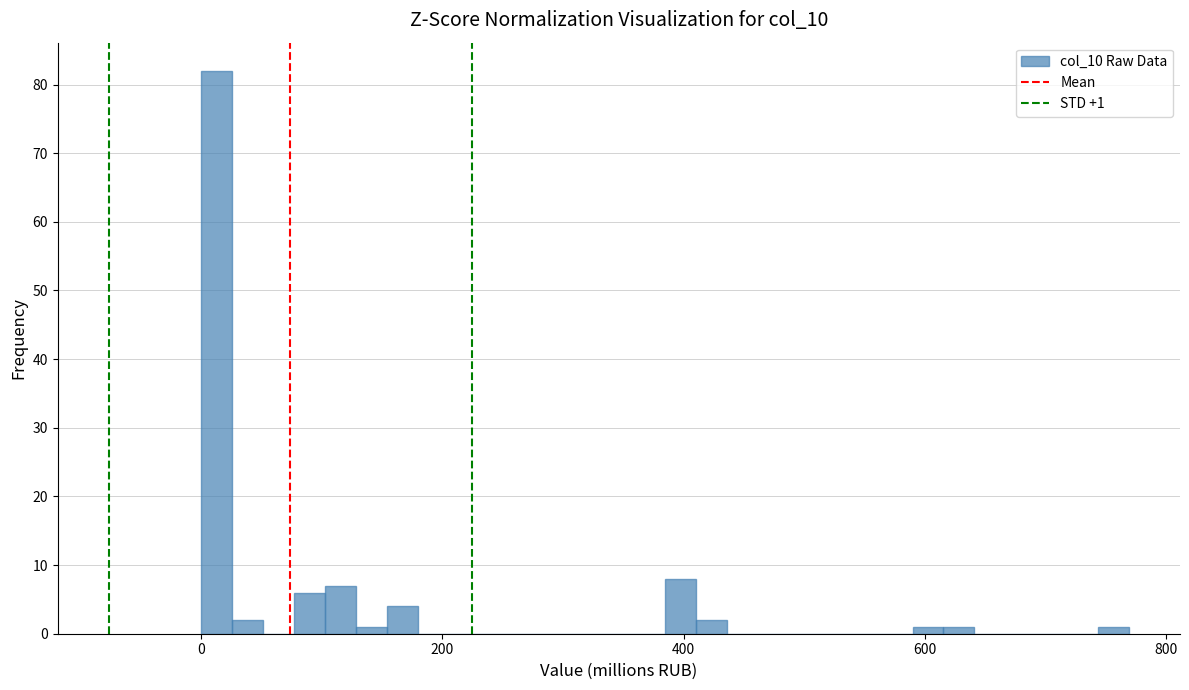

Around what value on the x-axis is the tallest bar? Give the approximate position of its centre, as read against the axis.

20